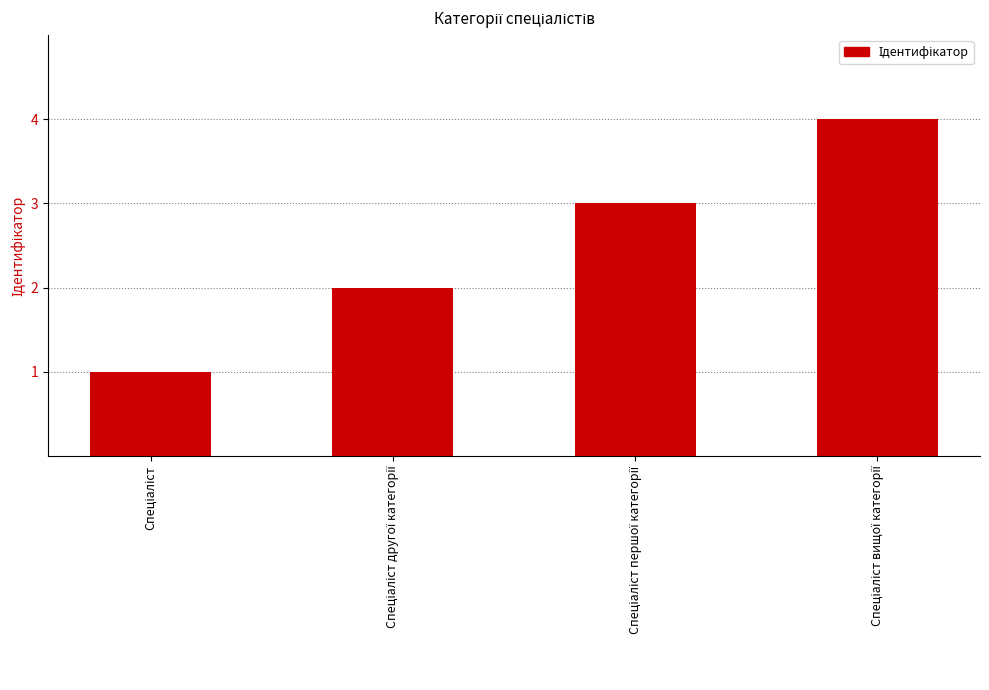

What is the greatest value displayed?

4